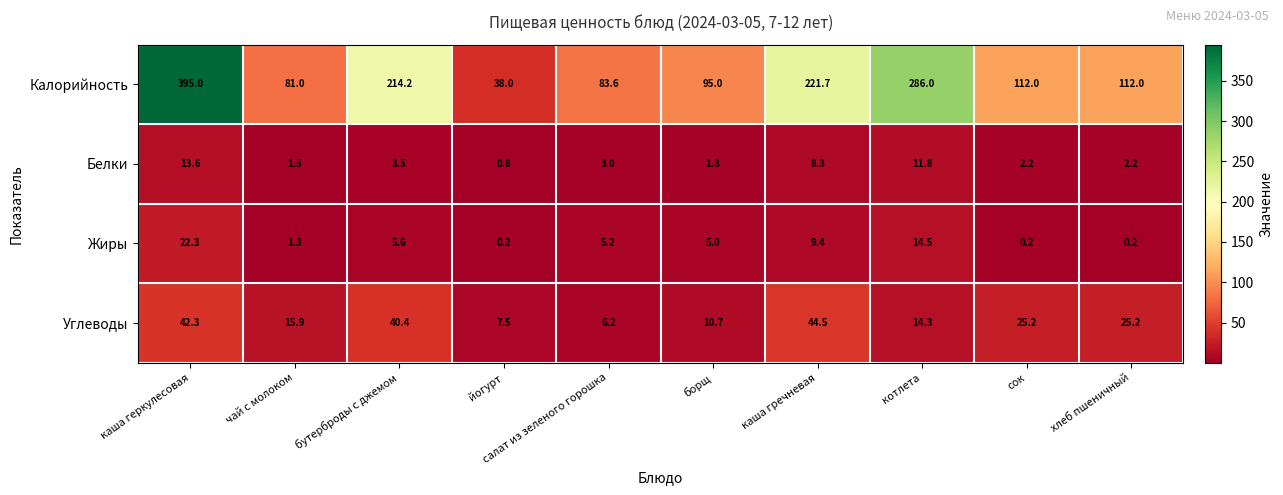

What is the difference between the Жиры values at борщ and котлета?

9.5